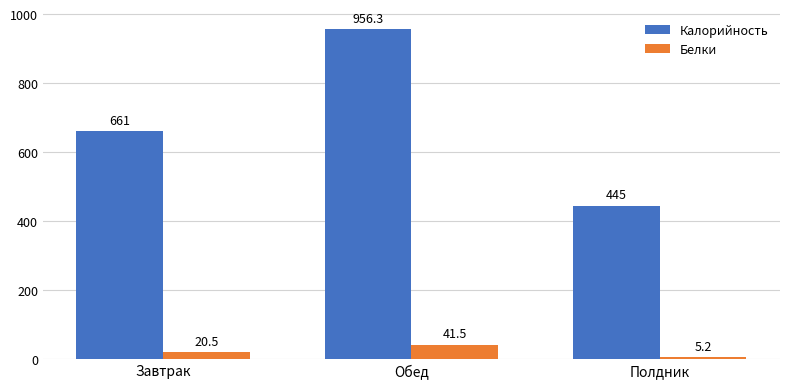

Reading left to right, list all the values displayed in this chart.

Калорийность: Завтрак=661.0	Обед=956.3	Полдник=445.0
Белки: Завтрак=20.5	Обед=41.5	Полдник=5.2